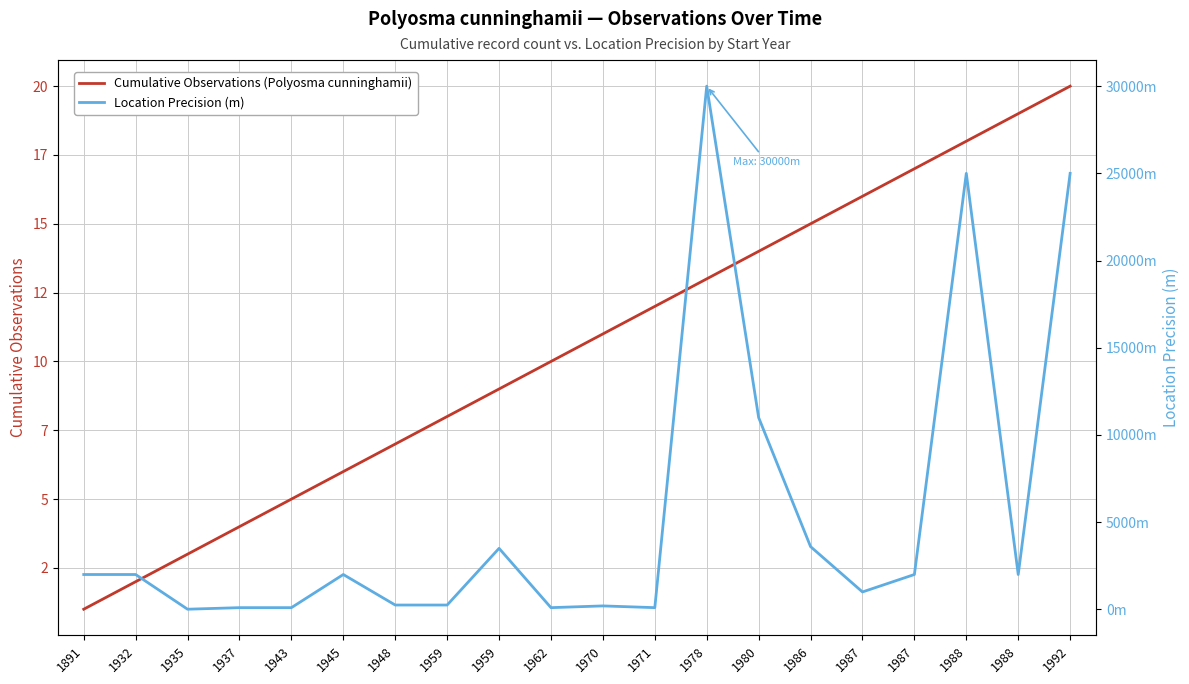

What is the value of the Location Precision (m) point at the 11th from the left?

200